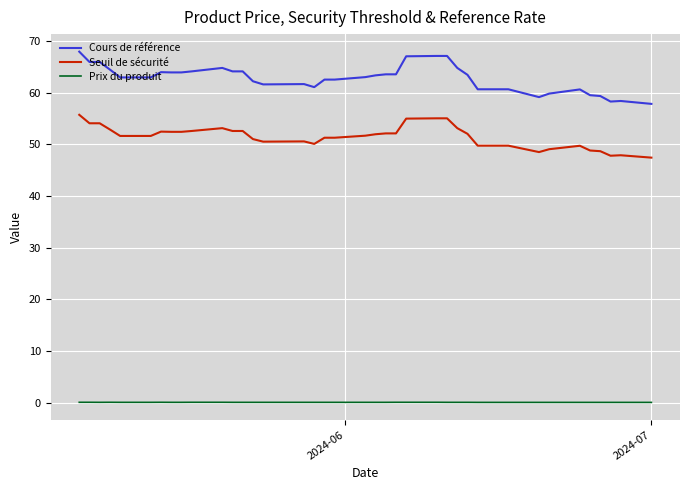

Rank the series by their maximum value, from highest to lowest.

Cours de référence, Seuil de sécurité, Prix du produit